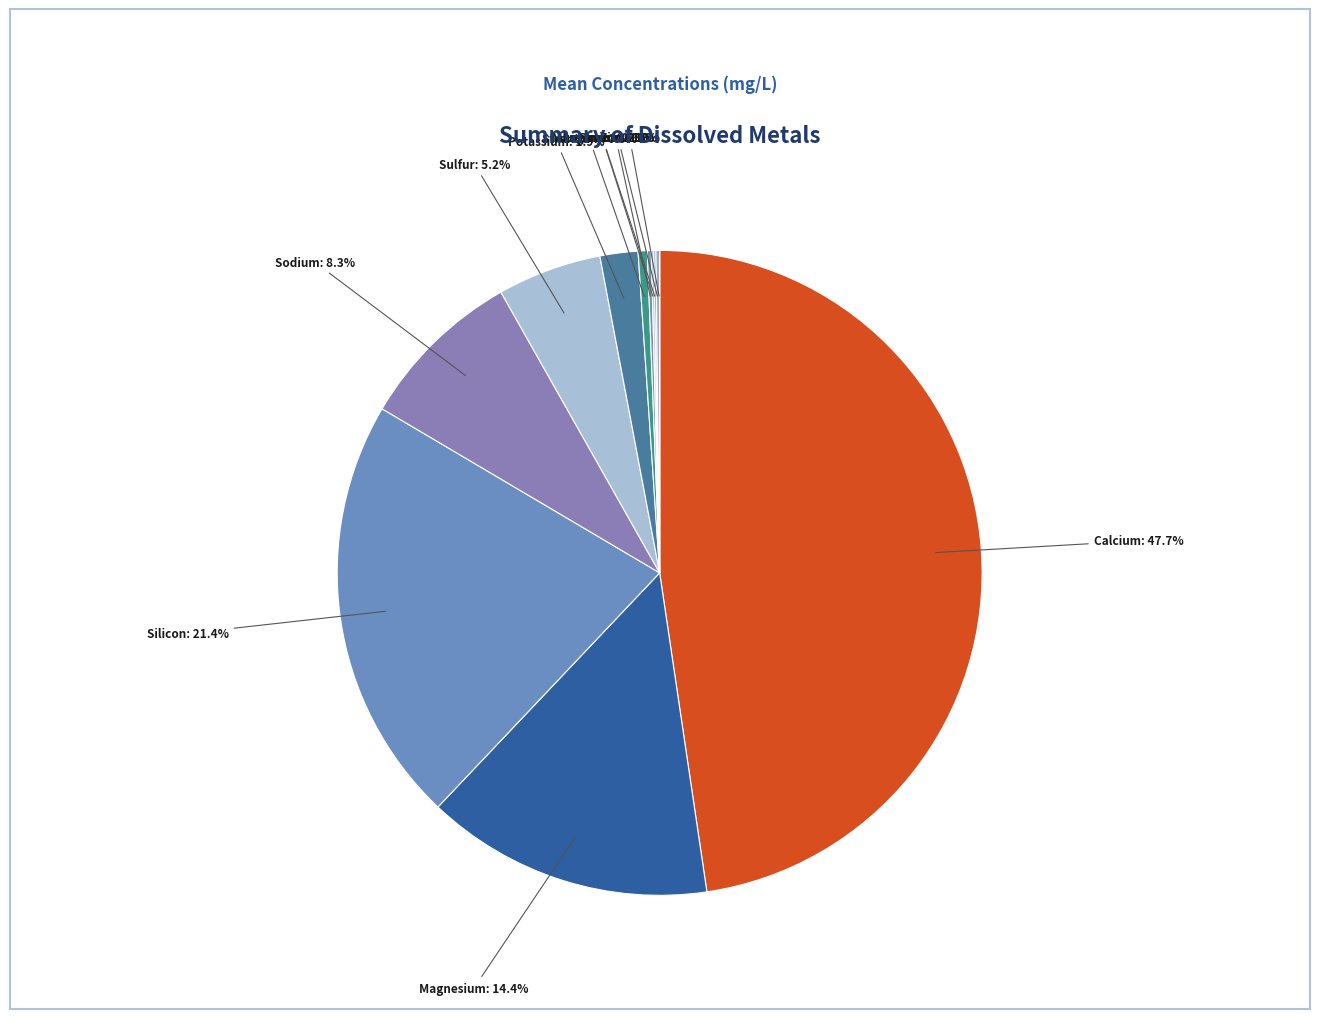

Is there any slice that represents more than half of the pie?

No